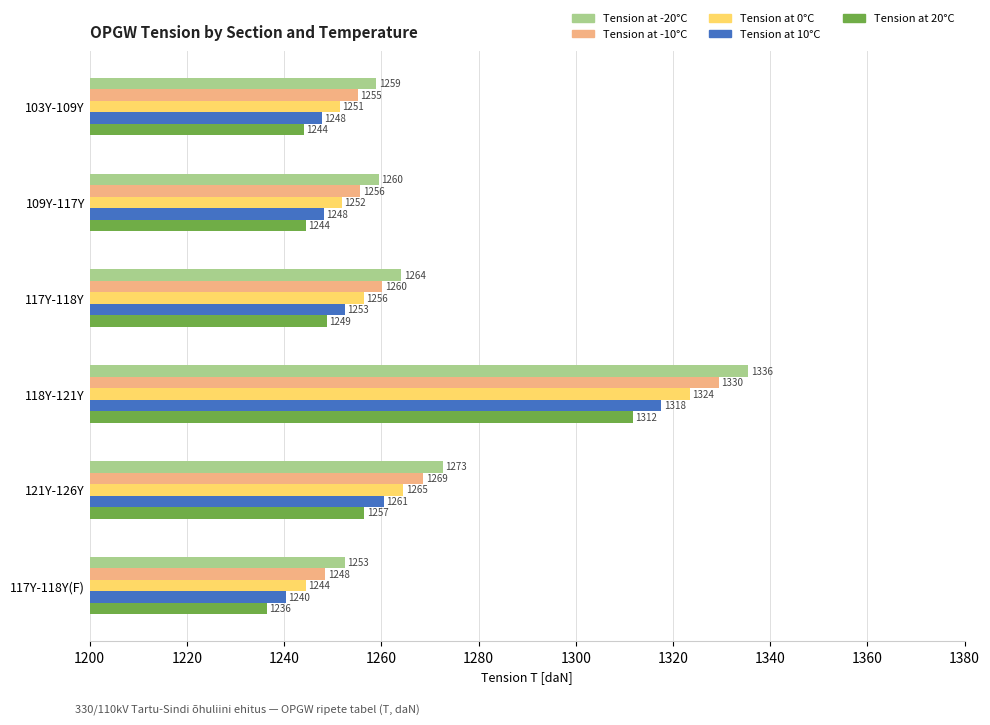

Where is Tension at -20°C nearest to the value 1294?

121Y-126Y